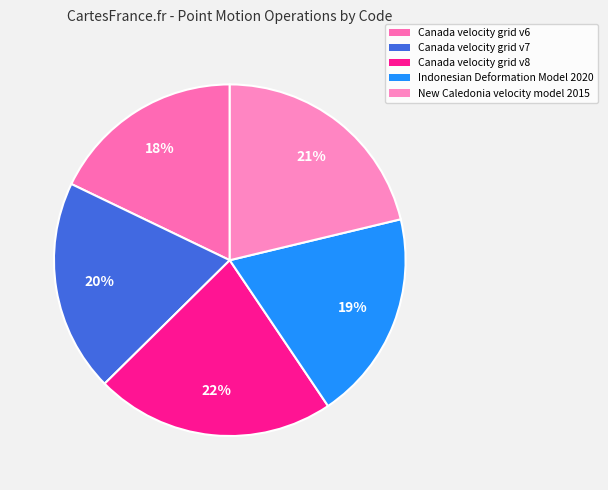

Does Canada velocity grid v6 represent more than half of the total?

No